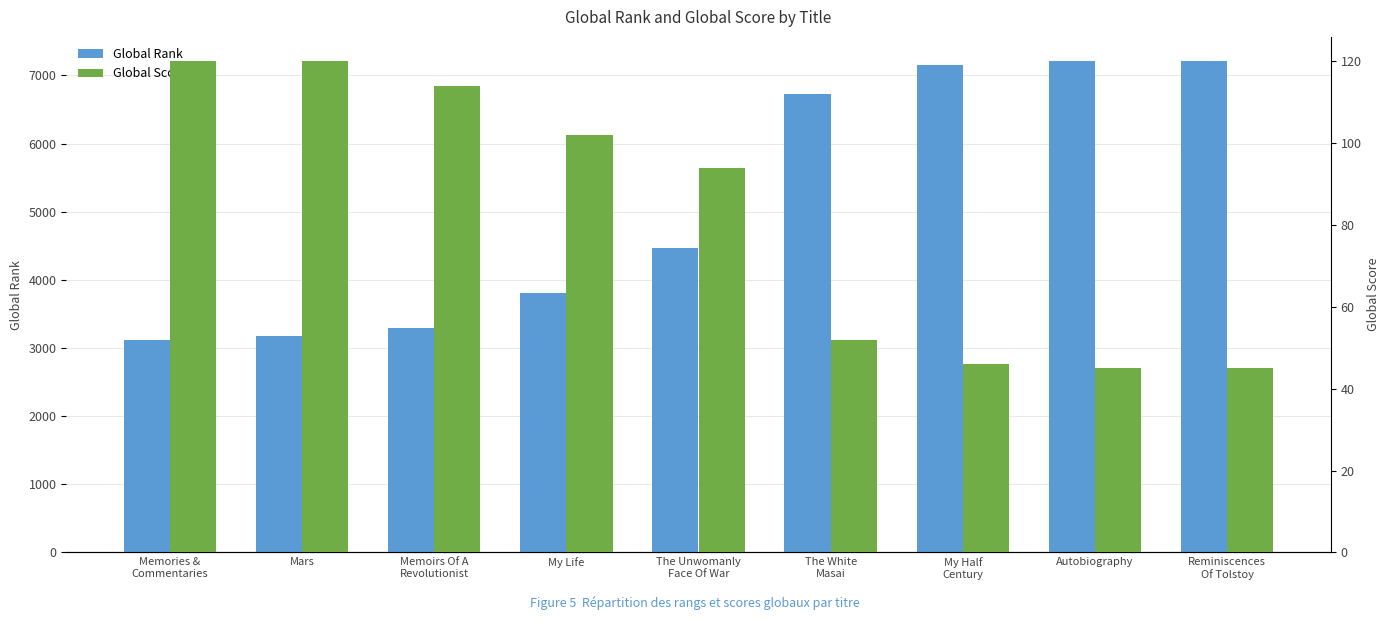

Which series has the largest total across all categories?

Global Rank